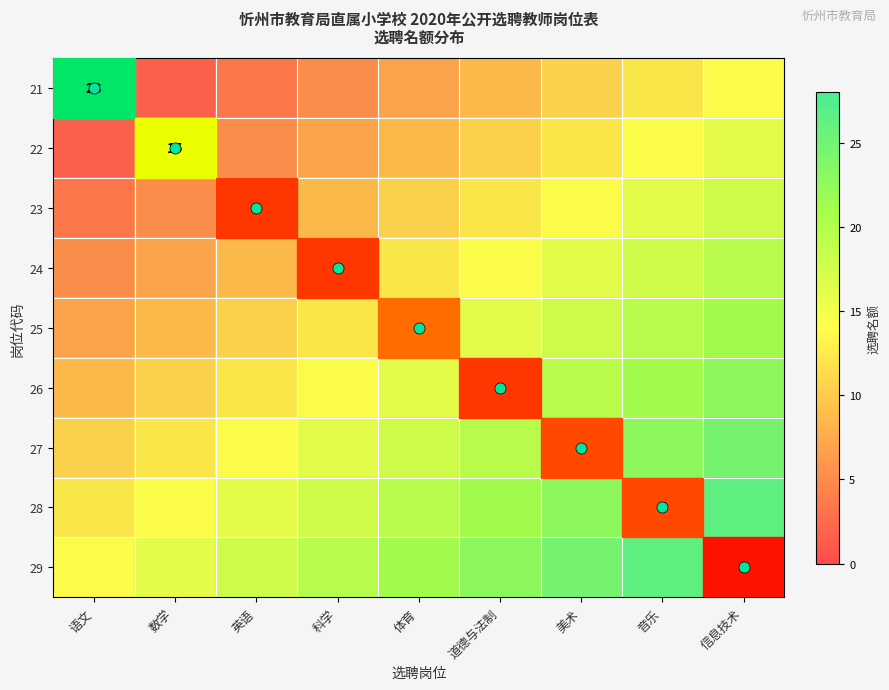

Is it true that 22 equals 3.3 at 体育?

False